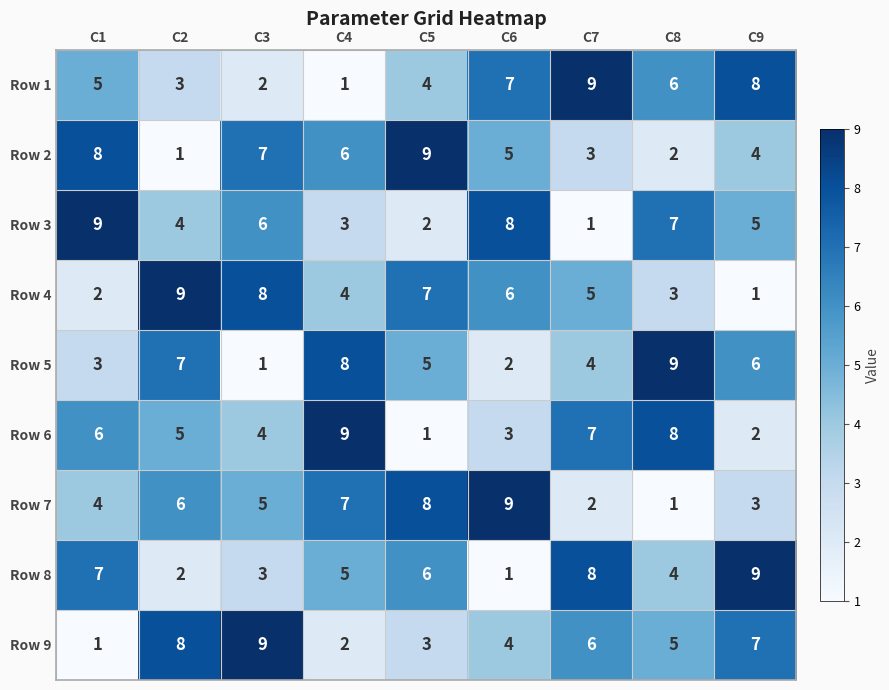

Is it true that Row 6 equals 3 at C6?

True